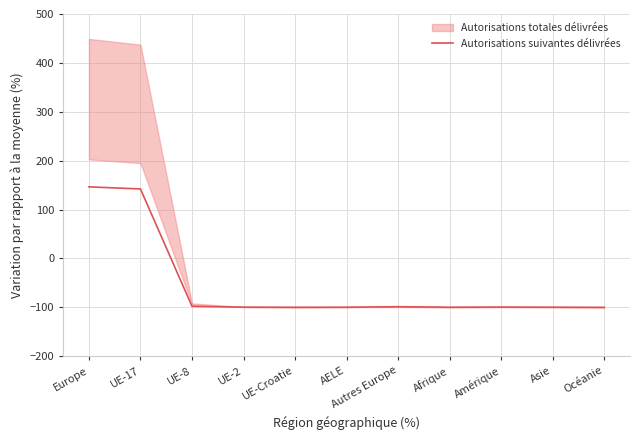

Which label corresponds to the largest value in the chart?

Europe